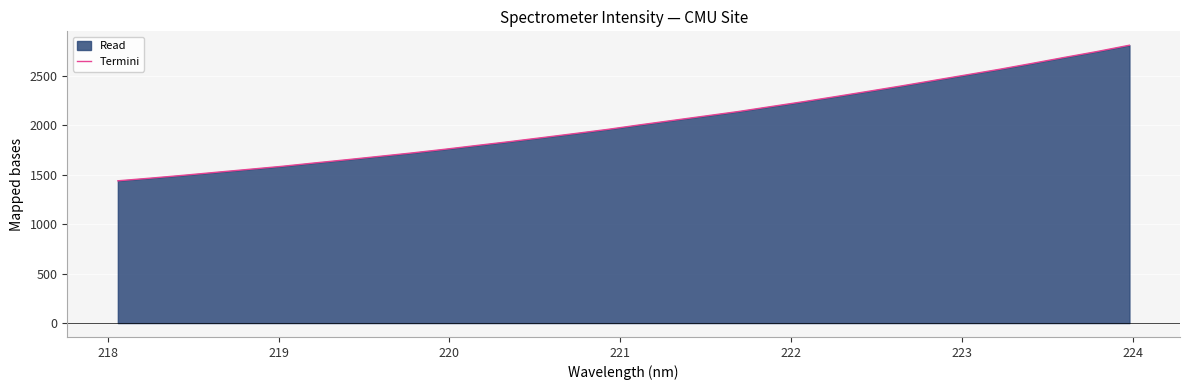

What is the value of the 3rd point from the left?

1493.2